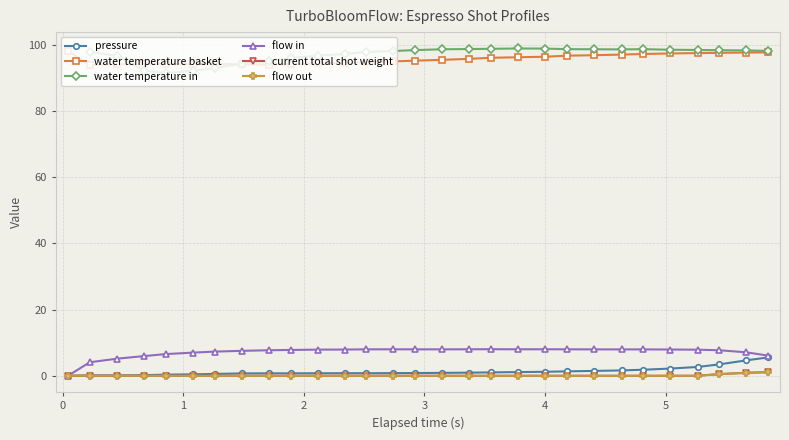

What is the value of the flow in point at the 18th from the left?

8.0